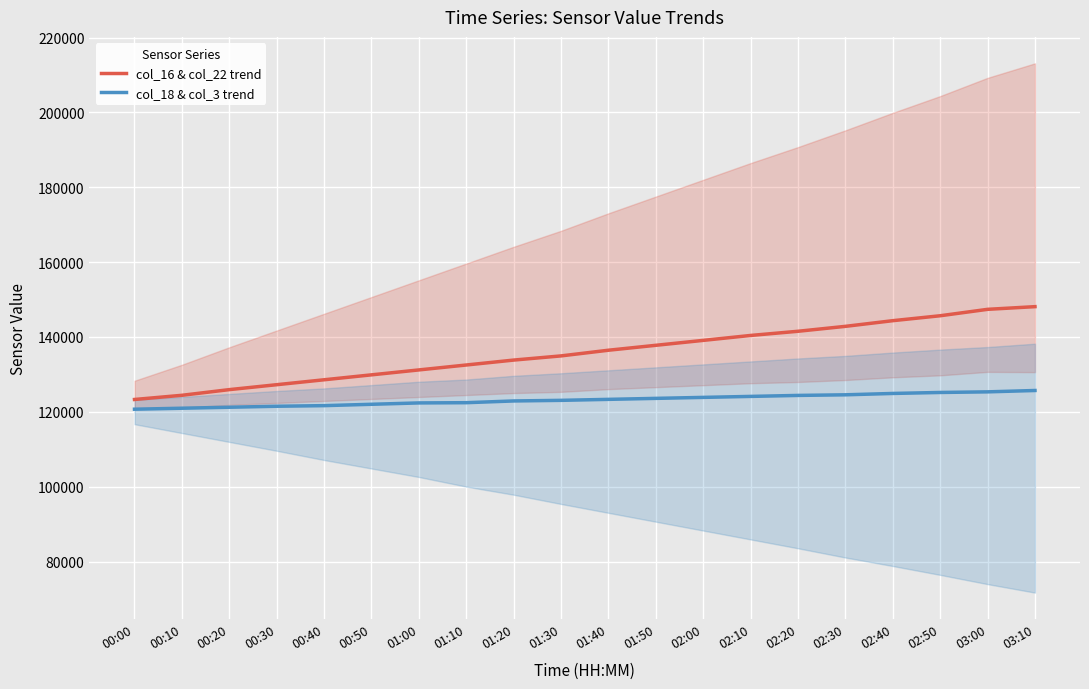

What is the difference between the second highest and minimum values in the col_16 & col_22 trend series?

24084.2